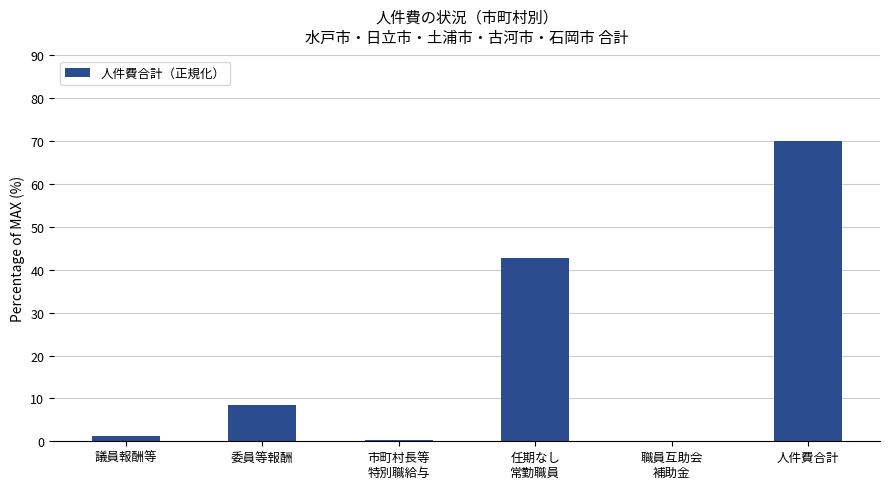

What is the sum of all values?

122.9